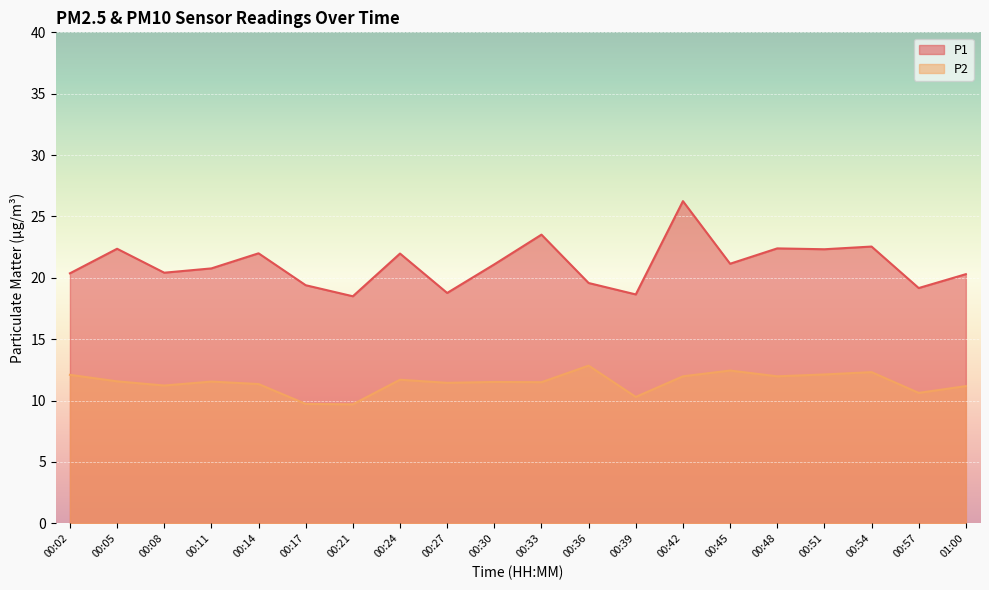

What position from the right is 00:30?

11